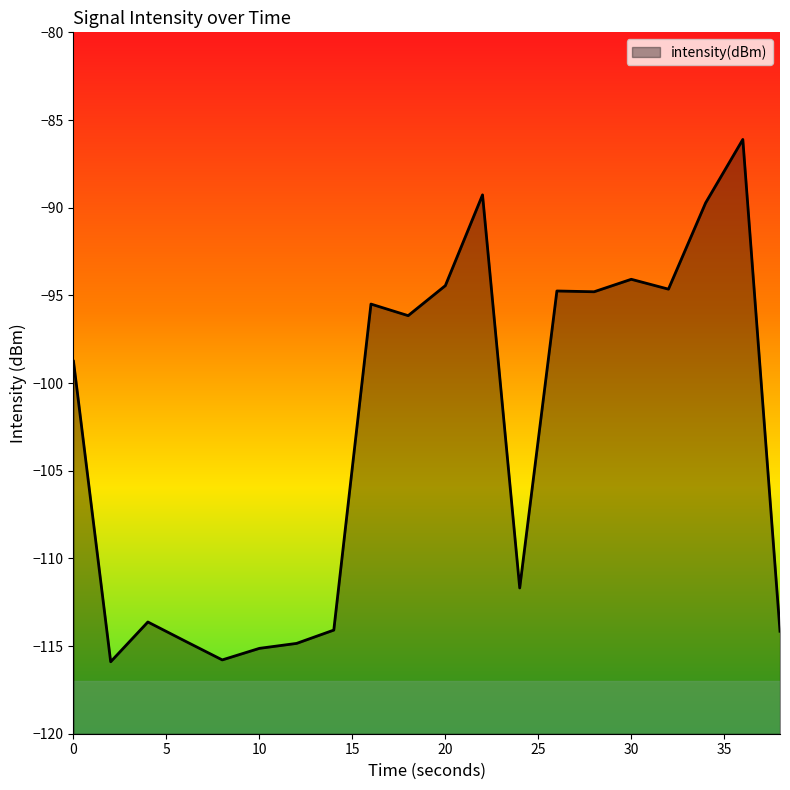

Reading left to right, what are all the values shown in this chart?

-98.8	-115.9	-113.6	-114.7	-115.8	-115.1	-114.8	-114.1	-95.5	-96.2	-94.4	-89.3	-111.7	-94.8	-94.8	-94.1	-94.6	-89.7	-86.1	-114.2